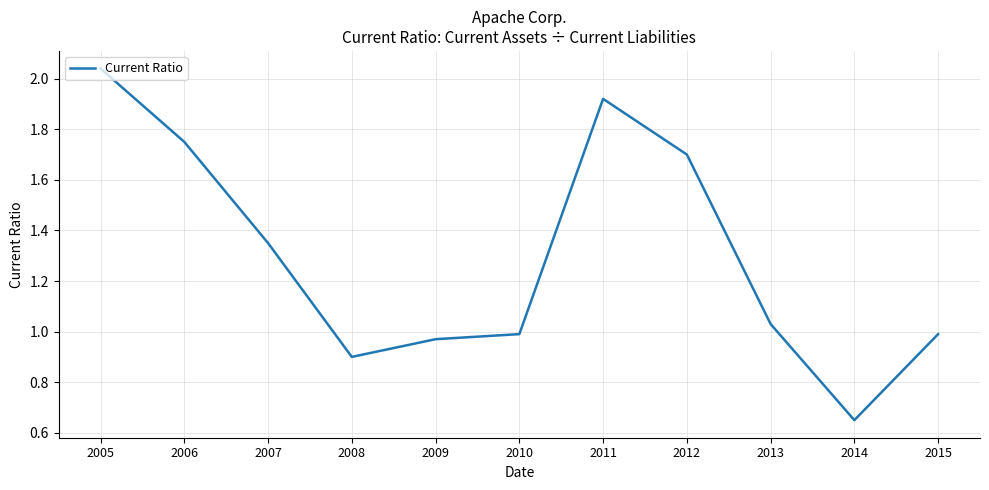

Is this an area chart (filled region under the line)?

No